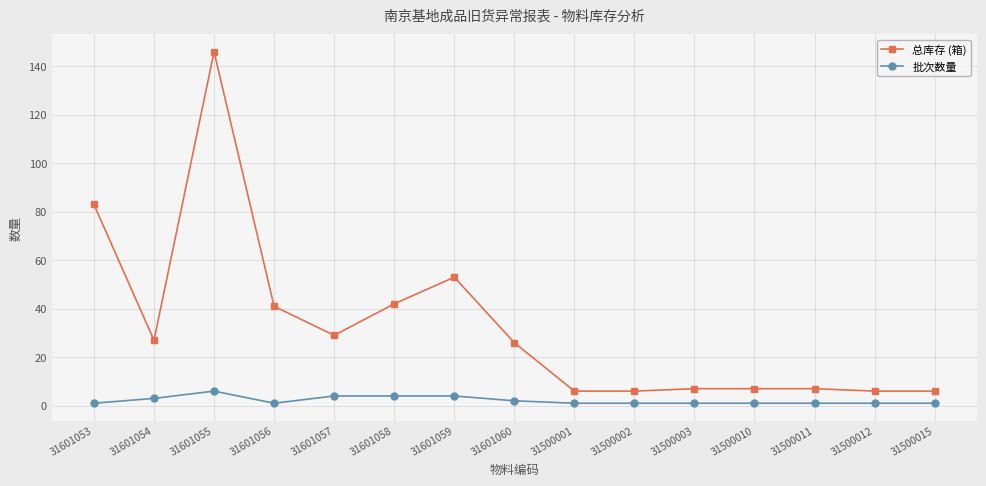

How many 批次数量 values are between 1 and 4?

14